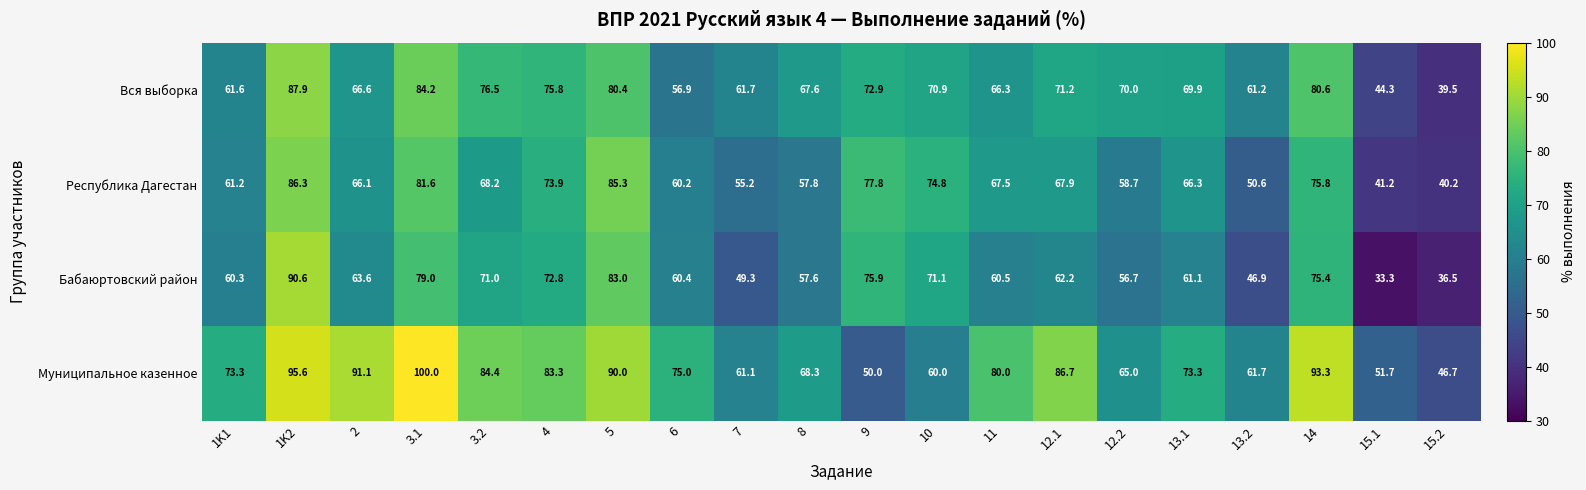

What is the difference between the Бабаюртовский район values at 2 and 7?

14.3